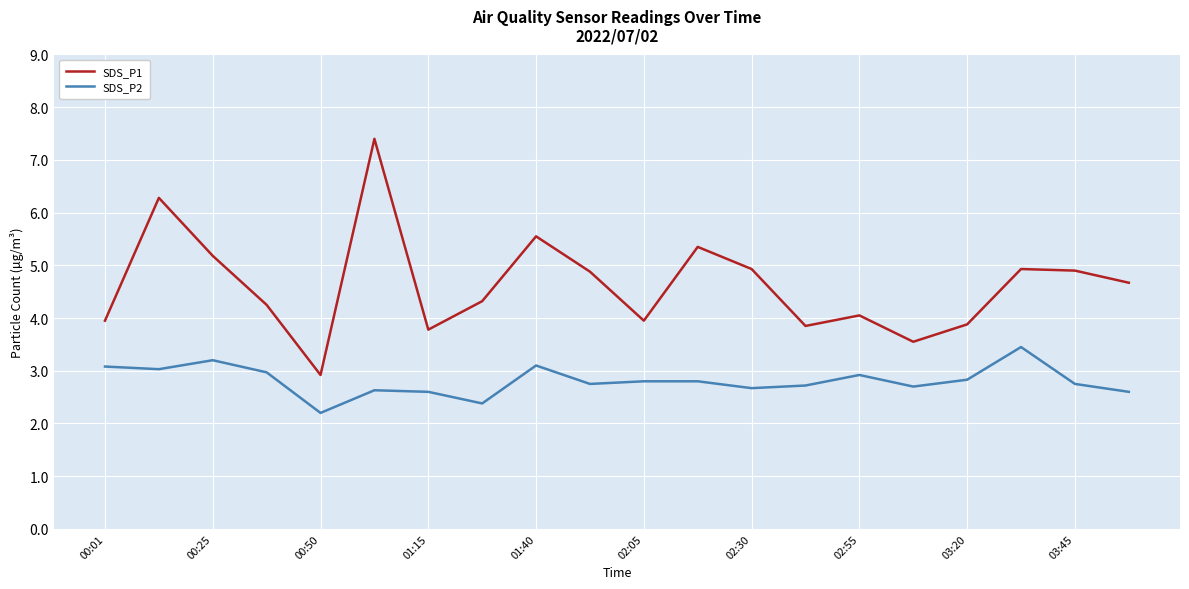

List the series in order of their peak value, highest first.

SDS_P1, SDS_P2